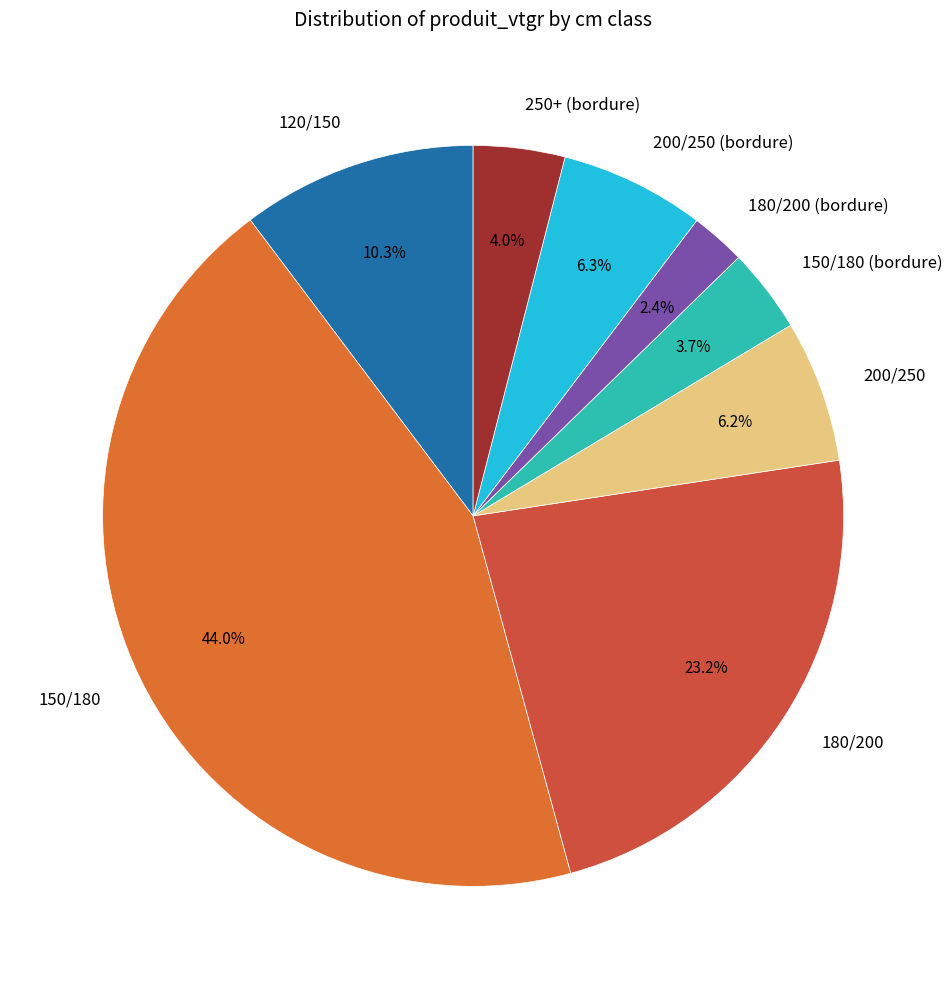

To the nearest percent, what is the difference between the largest and smallest slice percentages?

42%